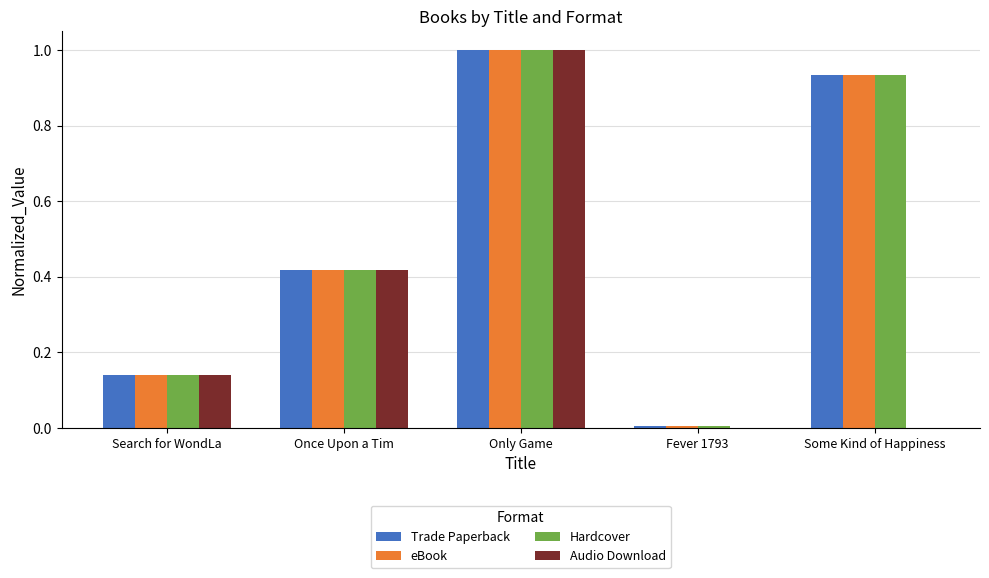

What are all the series names shown in the legend?

Trade Paperback, eBook, Hardcover, Audio Download